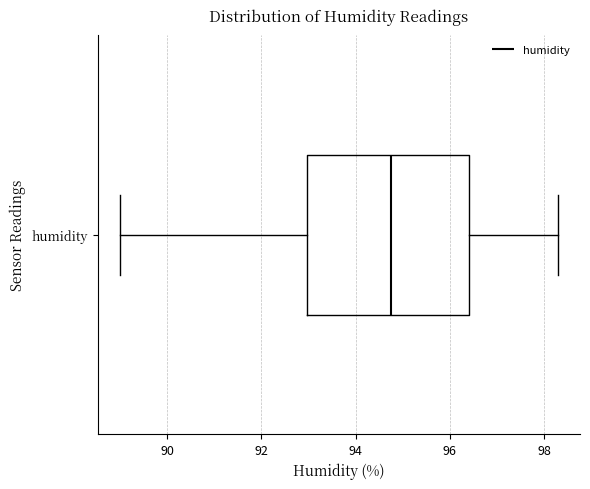

Read this box plot against the x-axis: the position of the median line, the range covered by the box, and the ends of both whiskers. The values are not printed on the chart, so give them approximately, as read against the axis.

median 94.8, box 93.0 to 96.4, whiskers 89.0 to 98.4